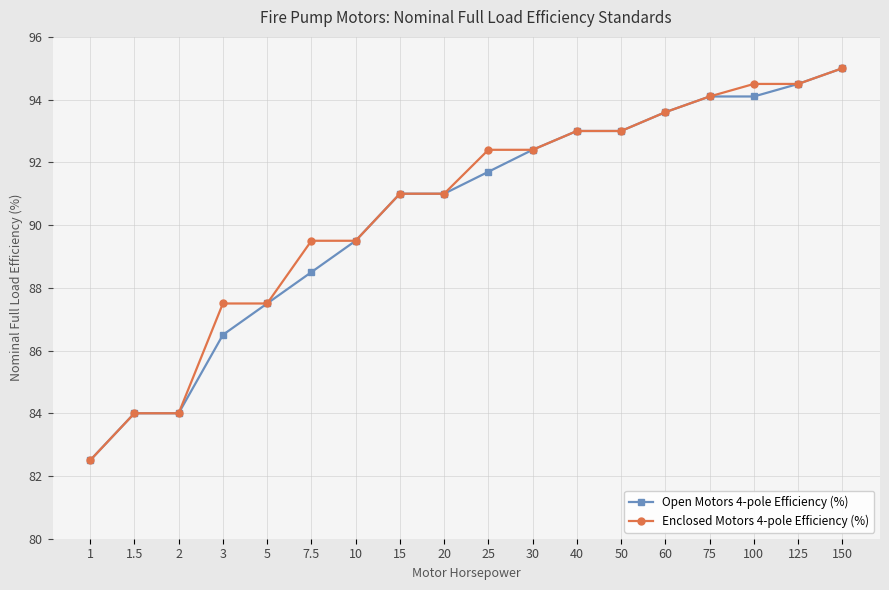

Which series has the largest total across all categories?

Enclosed Motors 4-pole Efficiency (%)